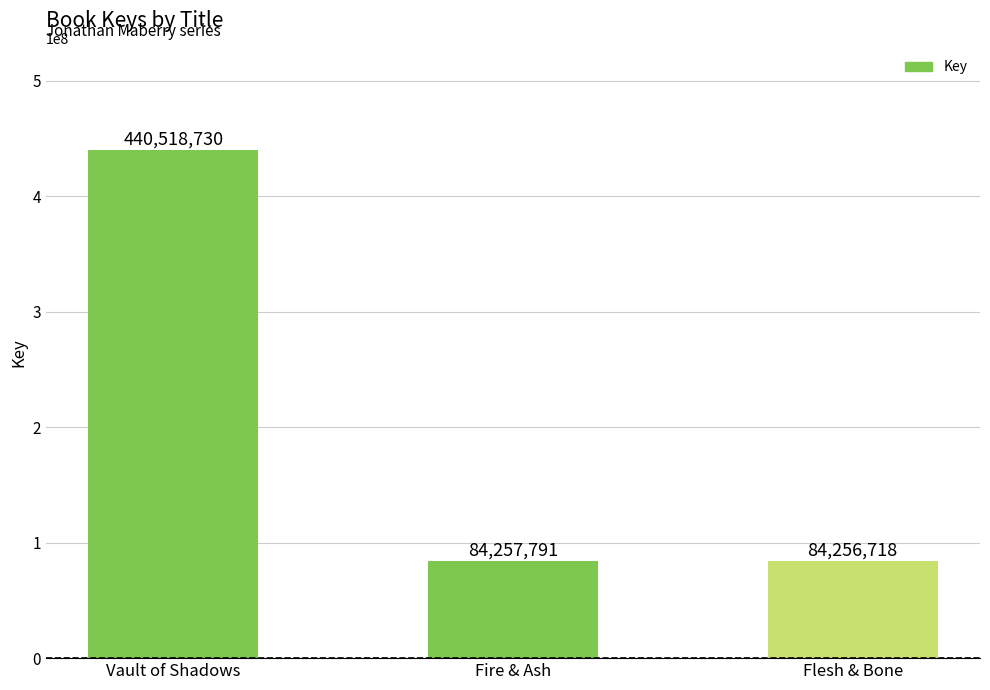

Rank the categories by value from lowest to highest.

Flesh & Bone, Fire & Ash, Vault of Shadows